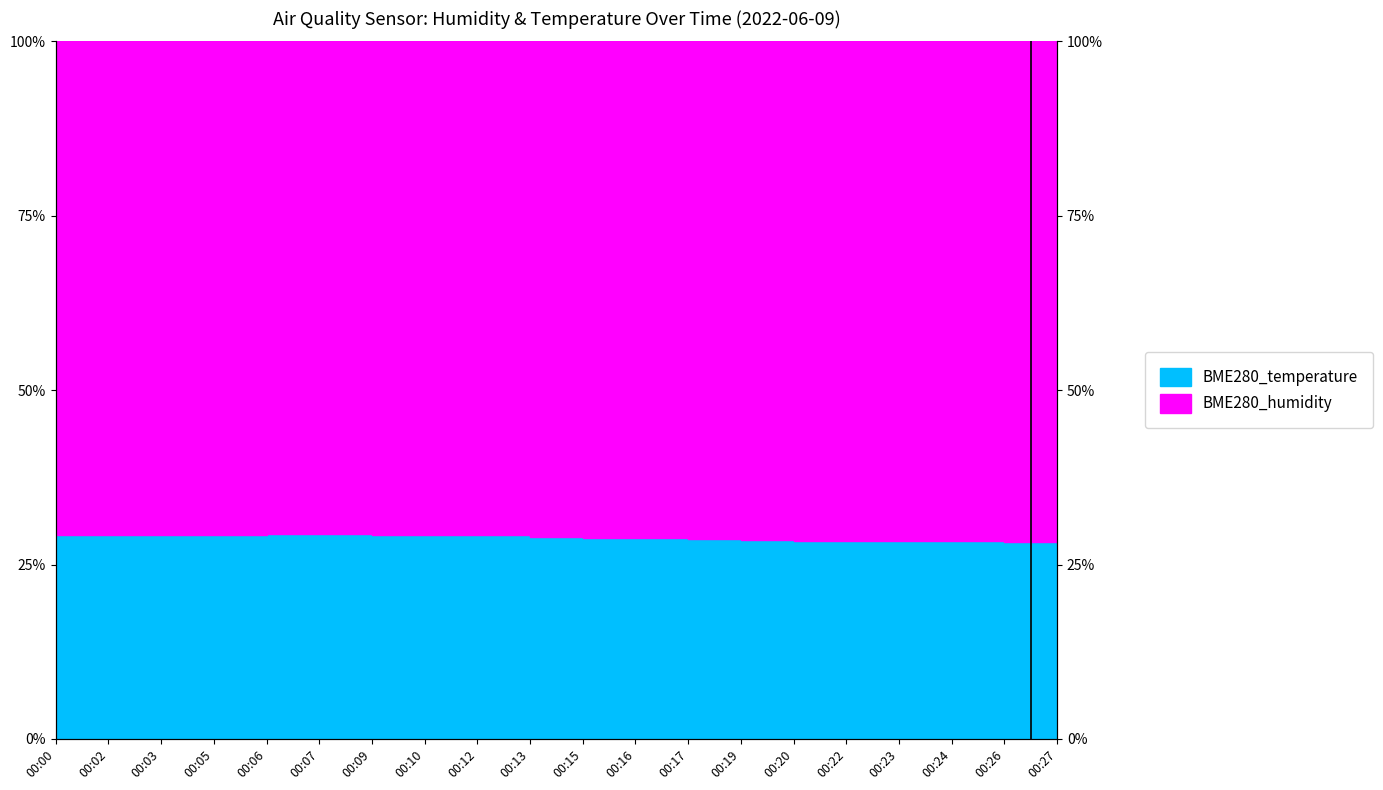

The value at 00:23 is 40.9. True or false?

False